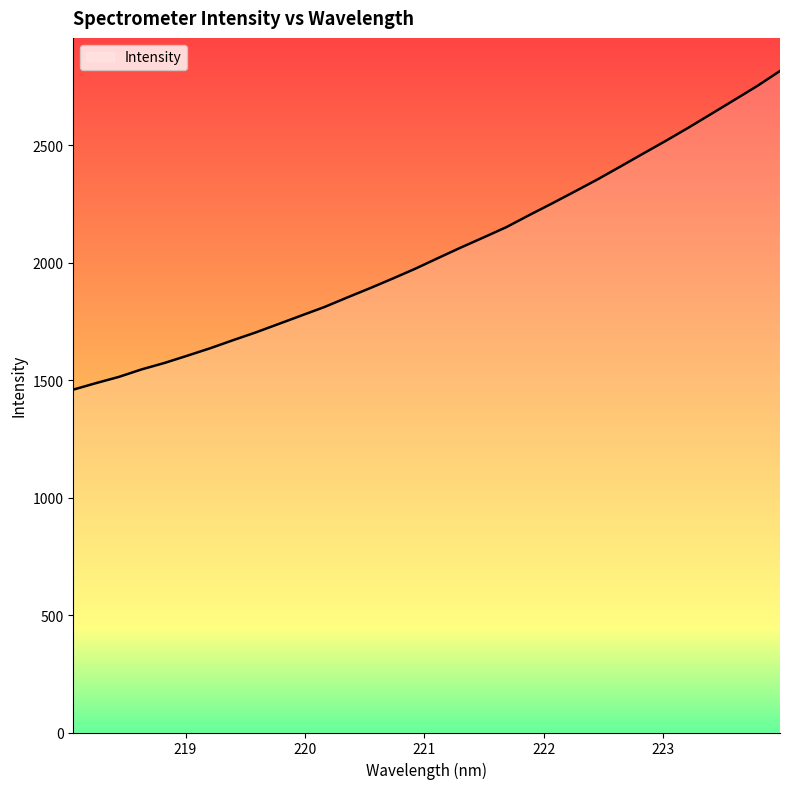

What is the difference between the second highest and minimum values?

1292.2